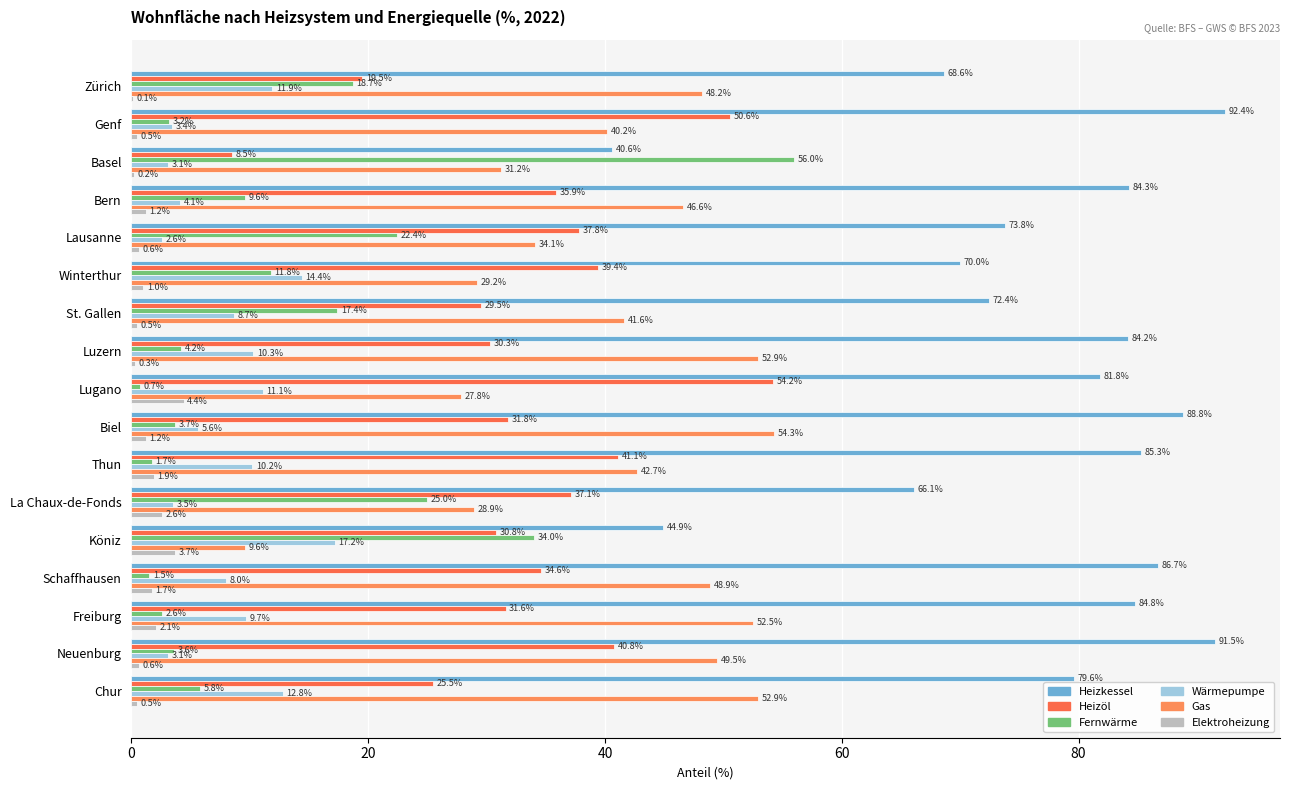

How many categories are shown in the chart?

17